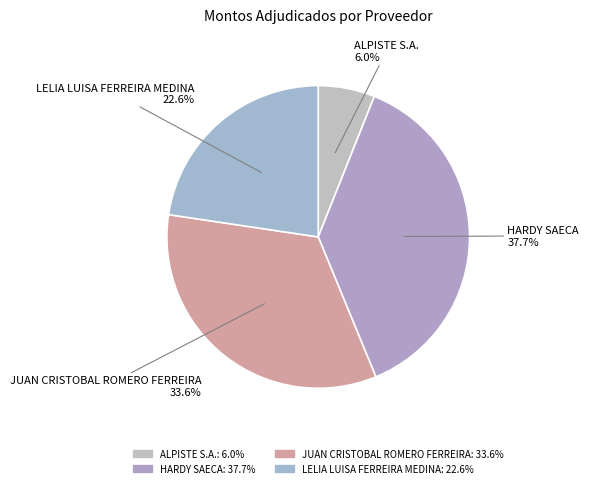

Combined, do ALPISTE S.A. and HARDY SAECA account for over 50%?

No